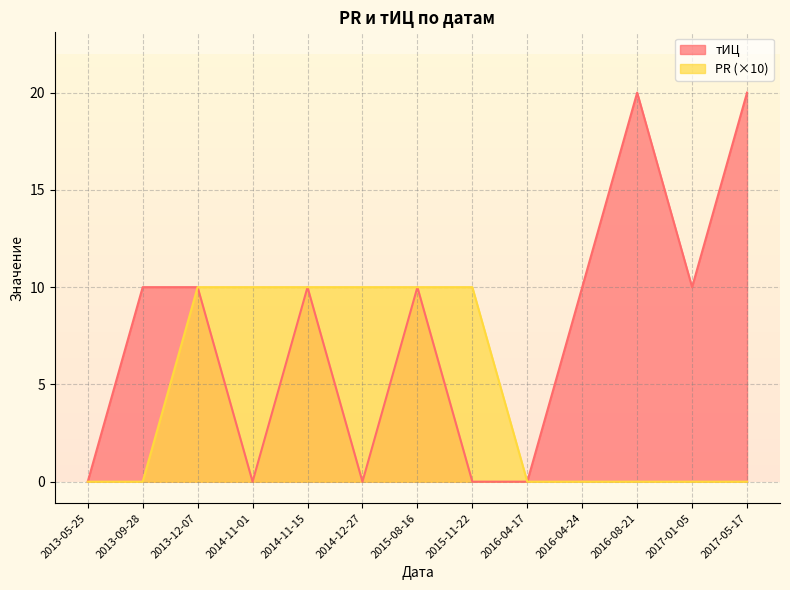

Is the value of тИЦ at 2013-05-25 greater than the value of PR at 2013-09-28?

No